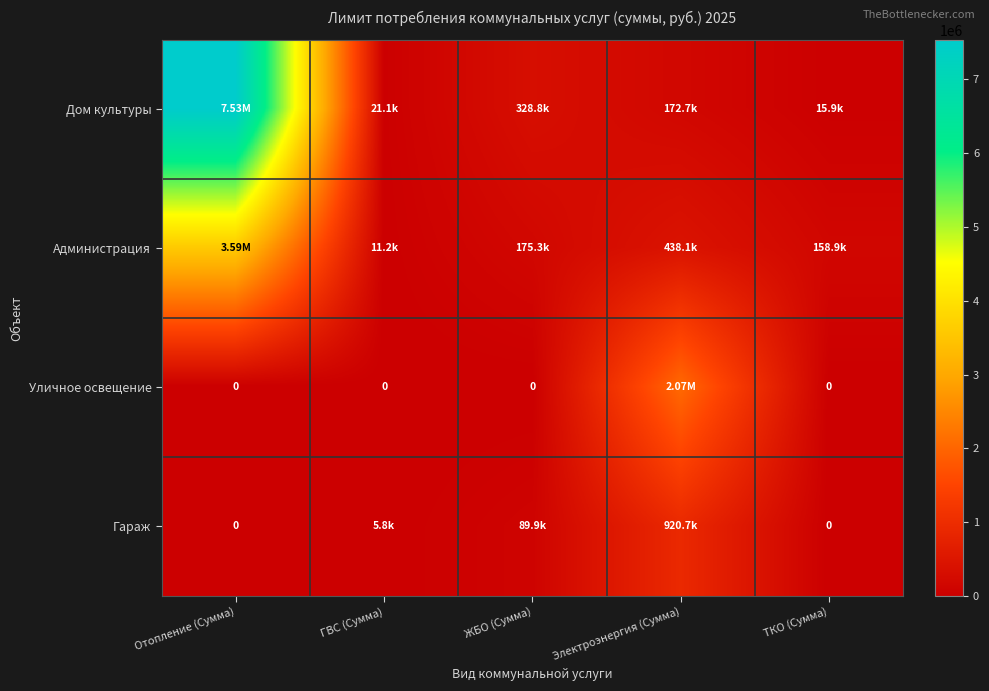

Is the value of Гараж at Электроэнергия (Сумма) greater than the value of Дом культуры at ЖБО (Сумма)?

Yes